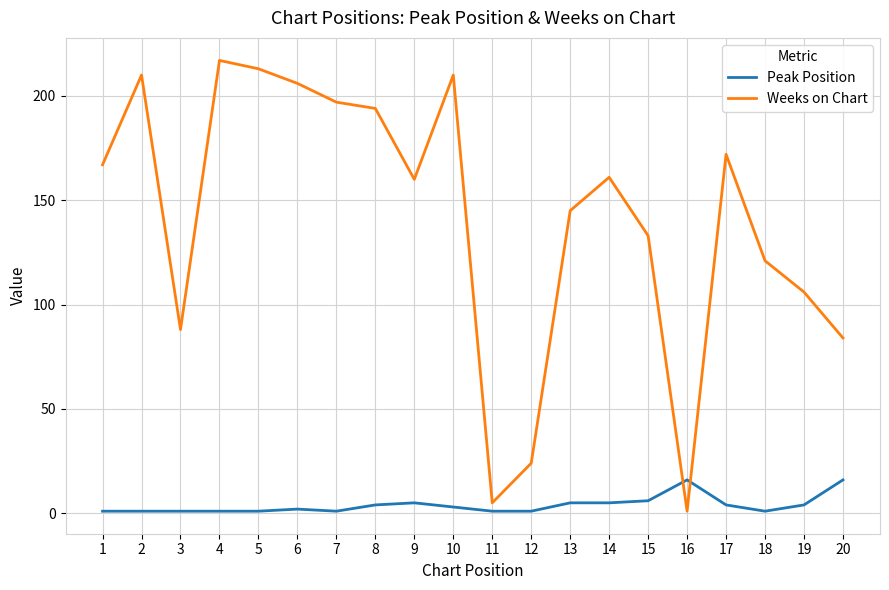

Does the chart have visible grid lines?

Yes